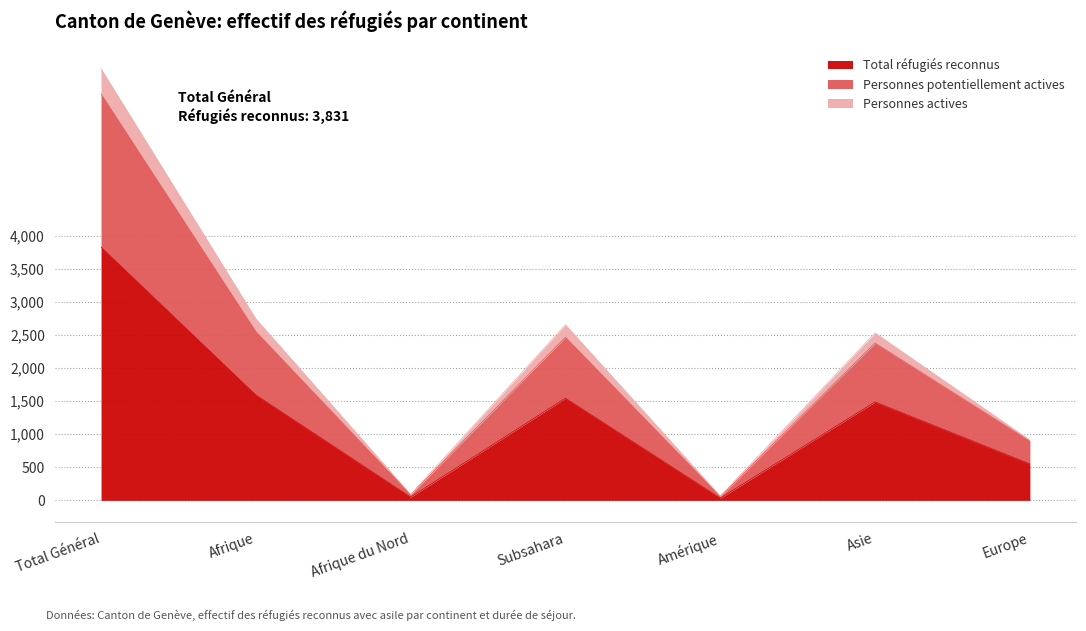

At which category is the sum across all series the highest?

Total Général